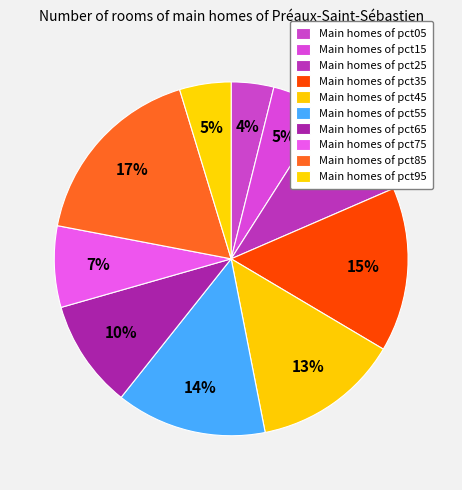

Count the number of slices in the pie.

10